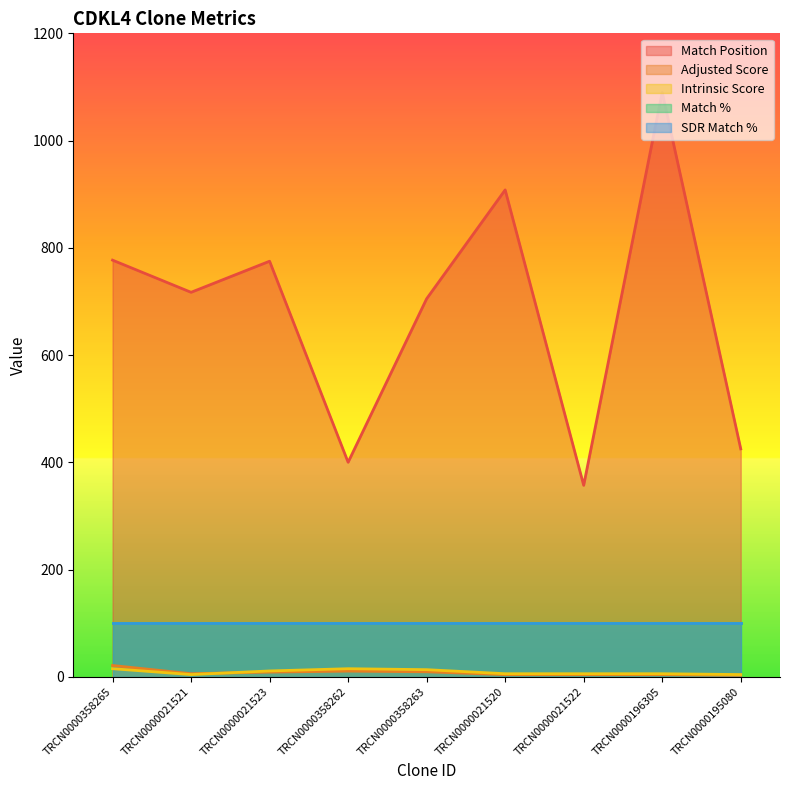

True or false: Intrinsic Score and Match Position cross at least once.

False